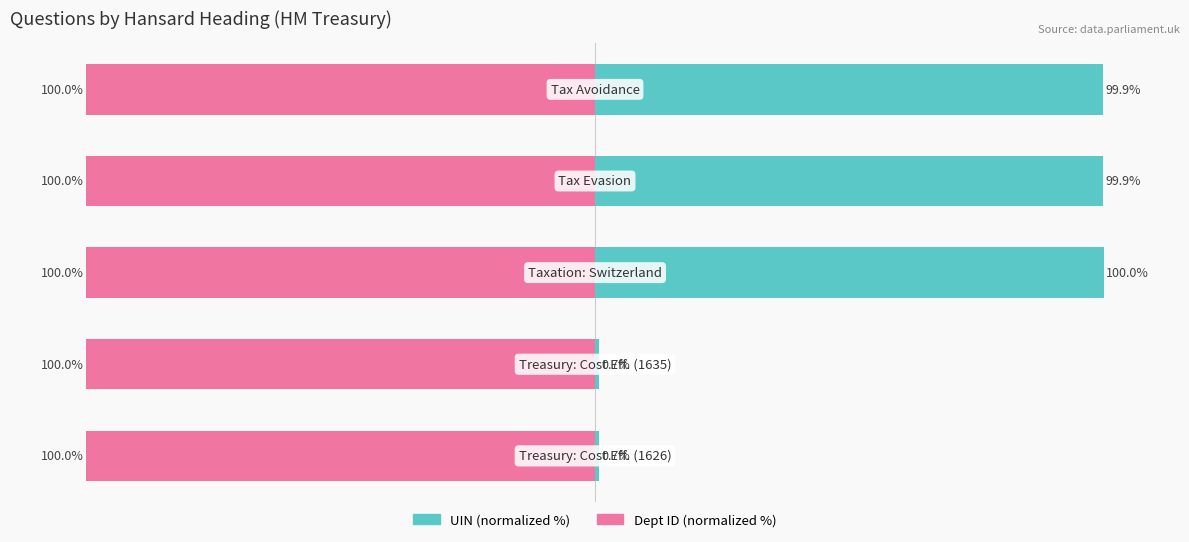

Are the bars grouped side by side (vs. stacked)?

Yes